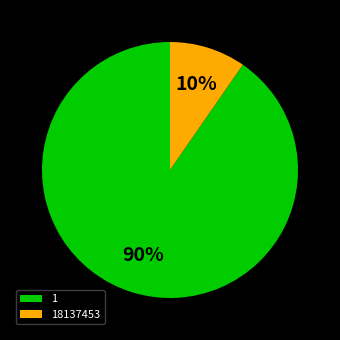

Combined, do 18137453 and 1 account for over 50%?

Yes